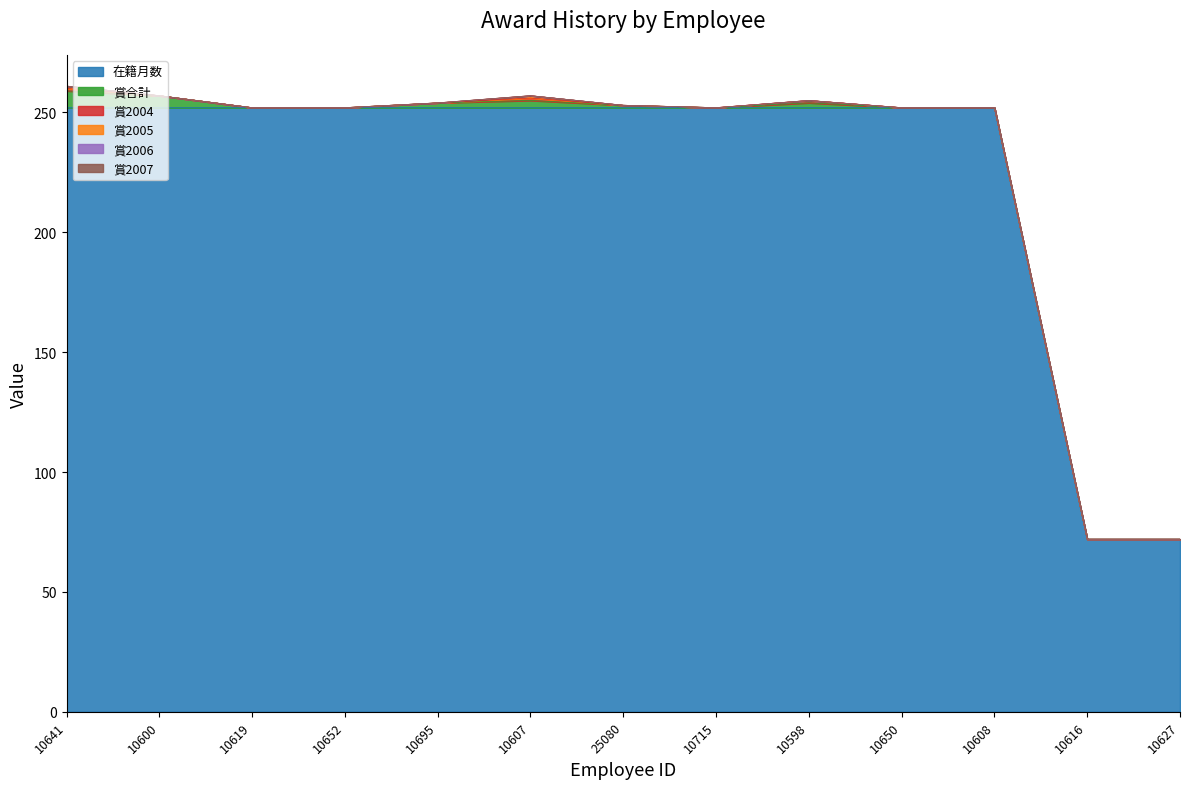

At how many categories does at least one series exceed 75?

11